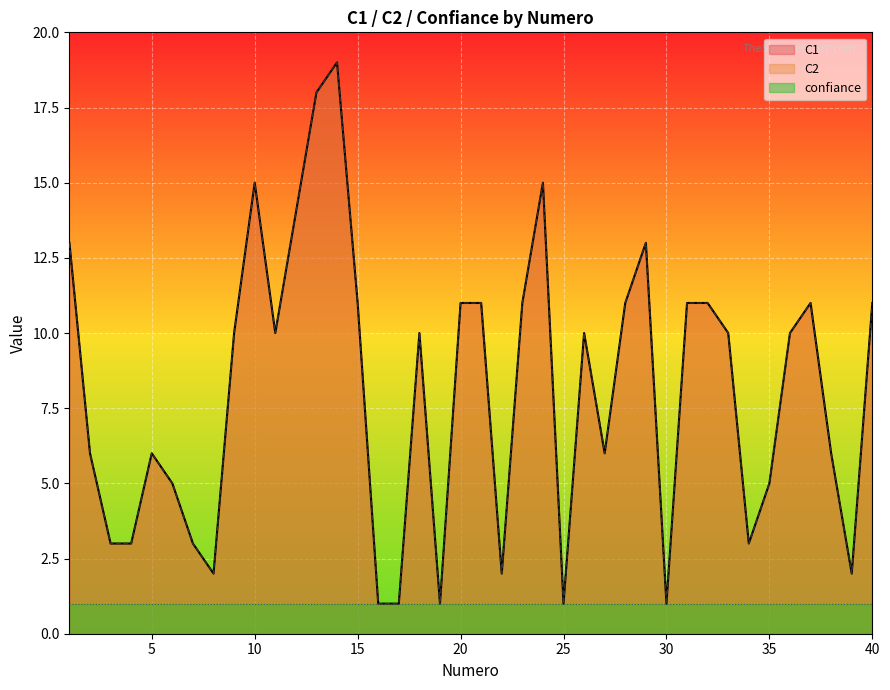

Where is C1 nearest to the value 10?

9